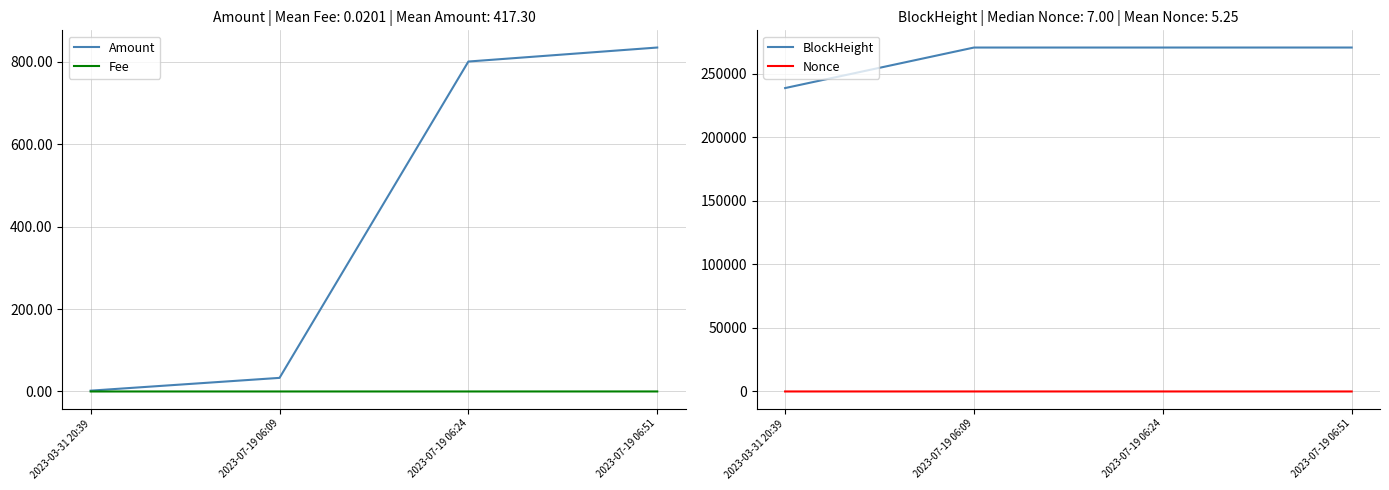

Reading left to right, what are all the values shown in this chart?

Amount: 2.0	33.0	800.1	834.1
Fee: 0.0	0.0	0.0	0.1
BlockHeight: 238816.0	270712.0	270714.0	270720.0
Nonce: 6.0	7.0	8.0	0.0